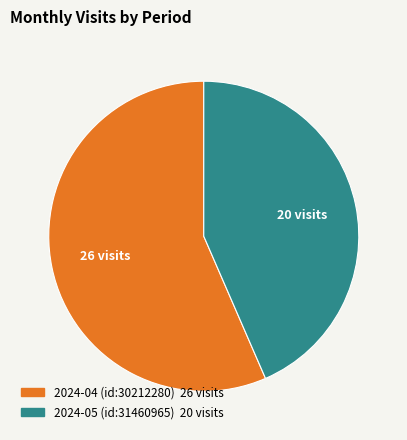

How many segments does this pie chart have?

2